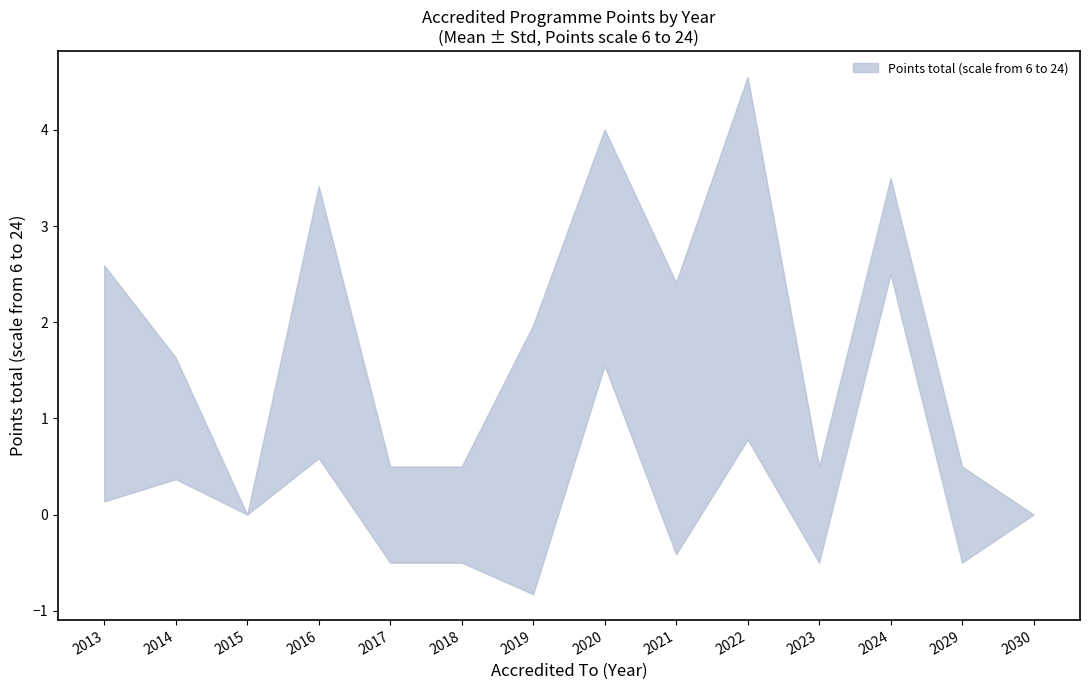

True or false: there are more than 2 points higher than both neighbors.

False